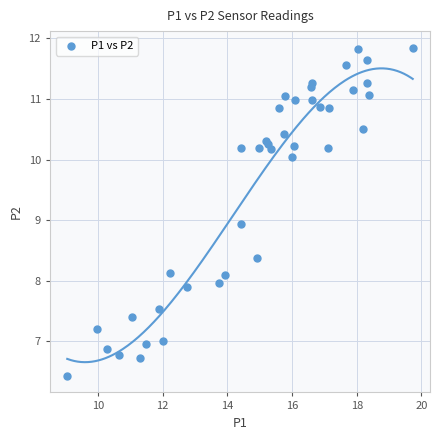

What Y value in the scatter plot is closest to 9?

8.9